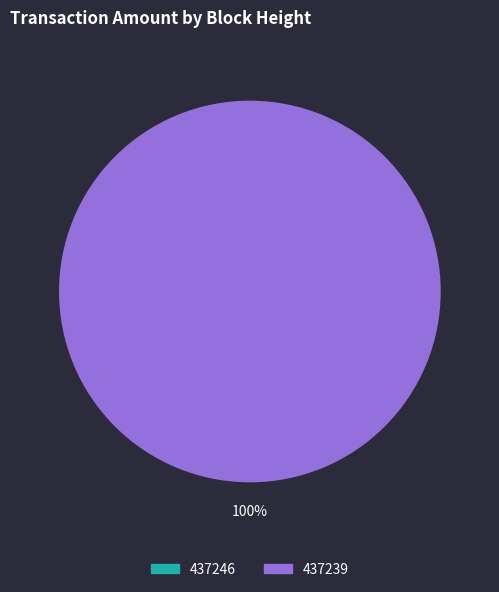

True or false: 437239 accounts for 100% of the total.

True